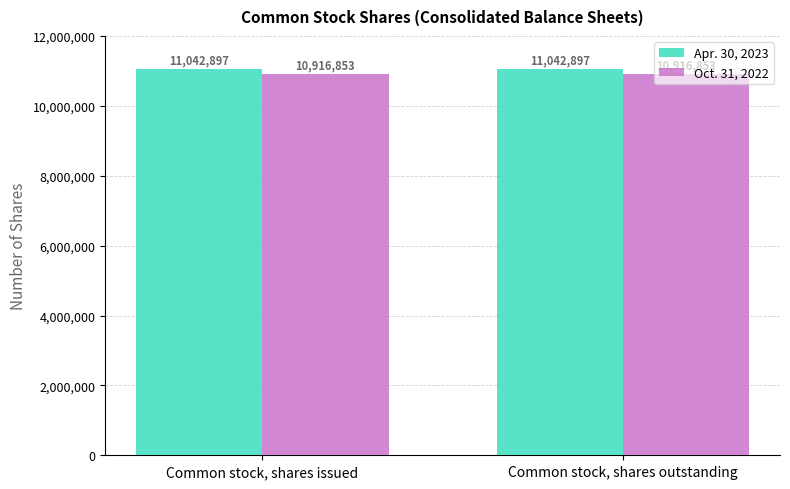

What are all the series names shown in the legend?

Apr. 30, 2023, Oct. 31, 2022